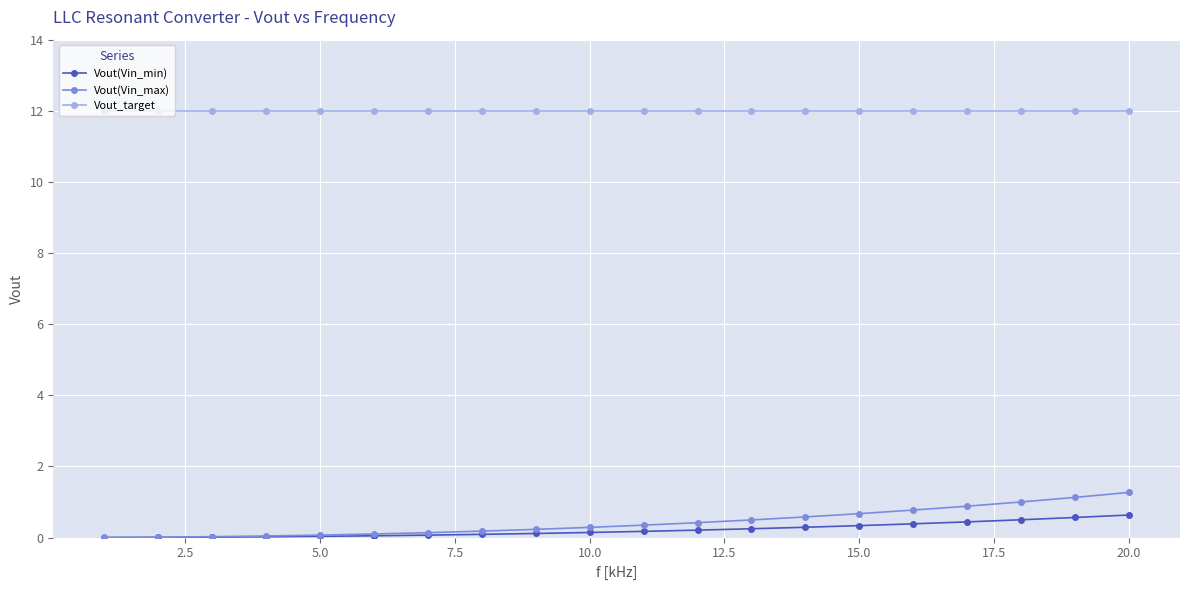

What are all the series names shown in the legend?

Vout(Vin_min), Vout(Vin_max), Vout_target